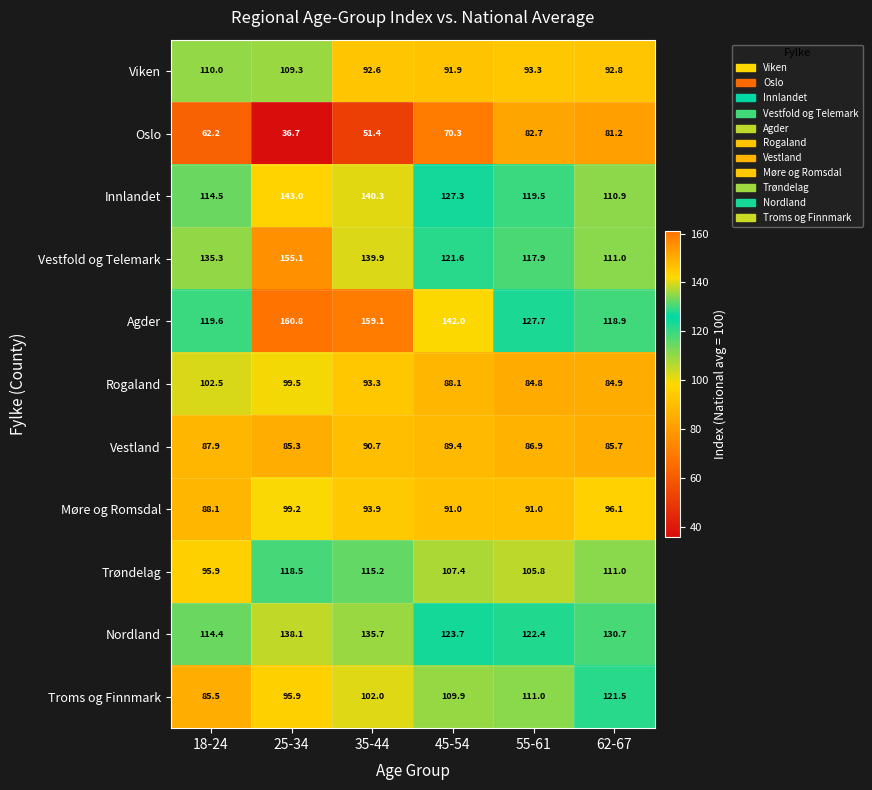

Is the value of Nordland at 35-44 greater than the value of Rogaland at 35-44?

Yes